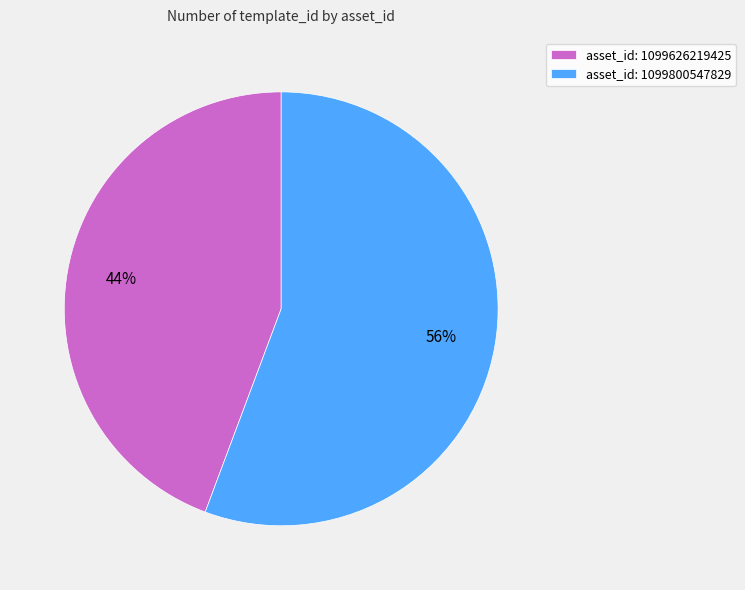

How many segments does this pie chart have?

2